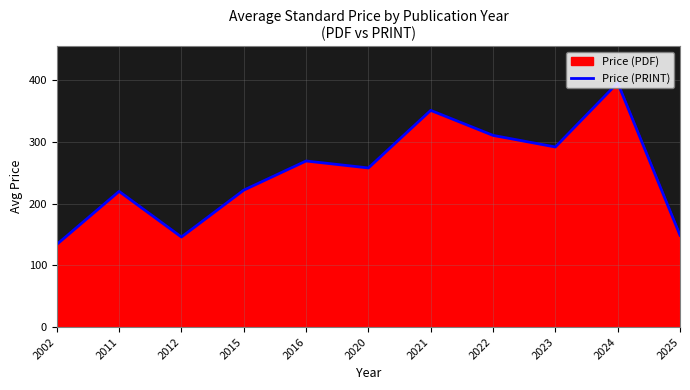

True or false: there are more than 0 points higher than both neighbors.

True